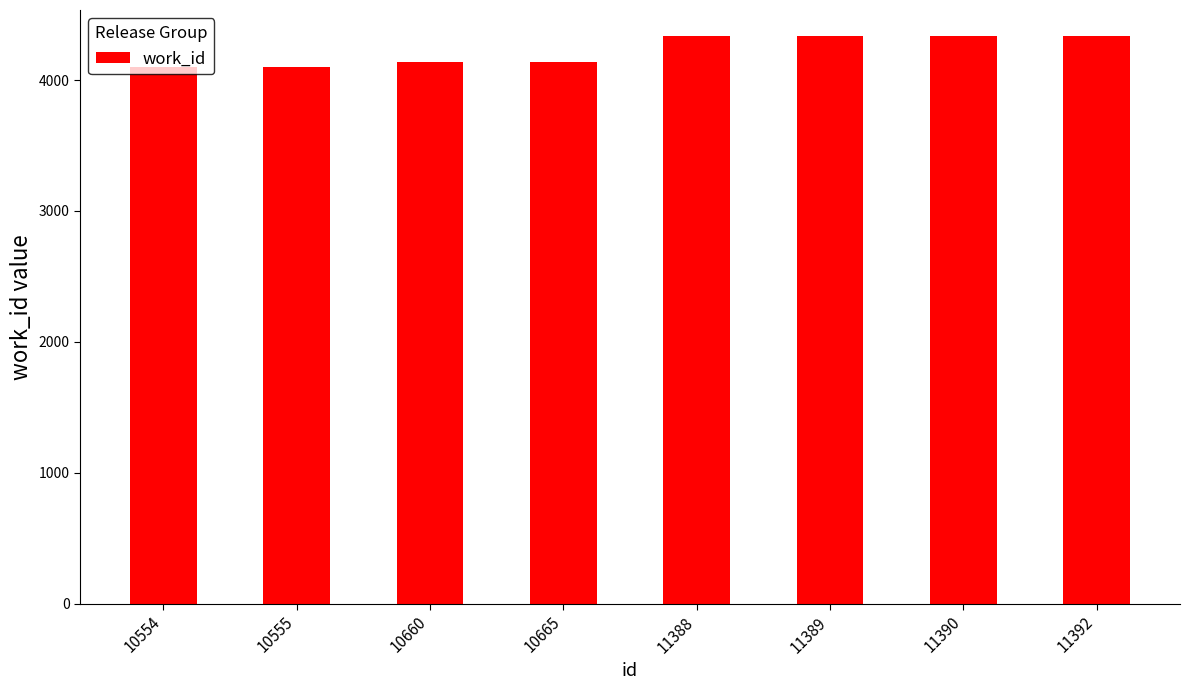

True or false: the data shows 7397 at 11388.

False